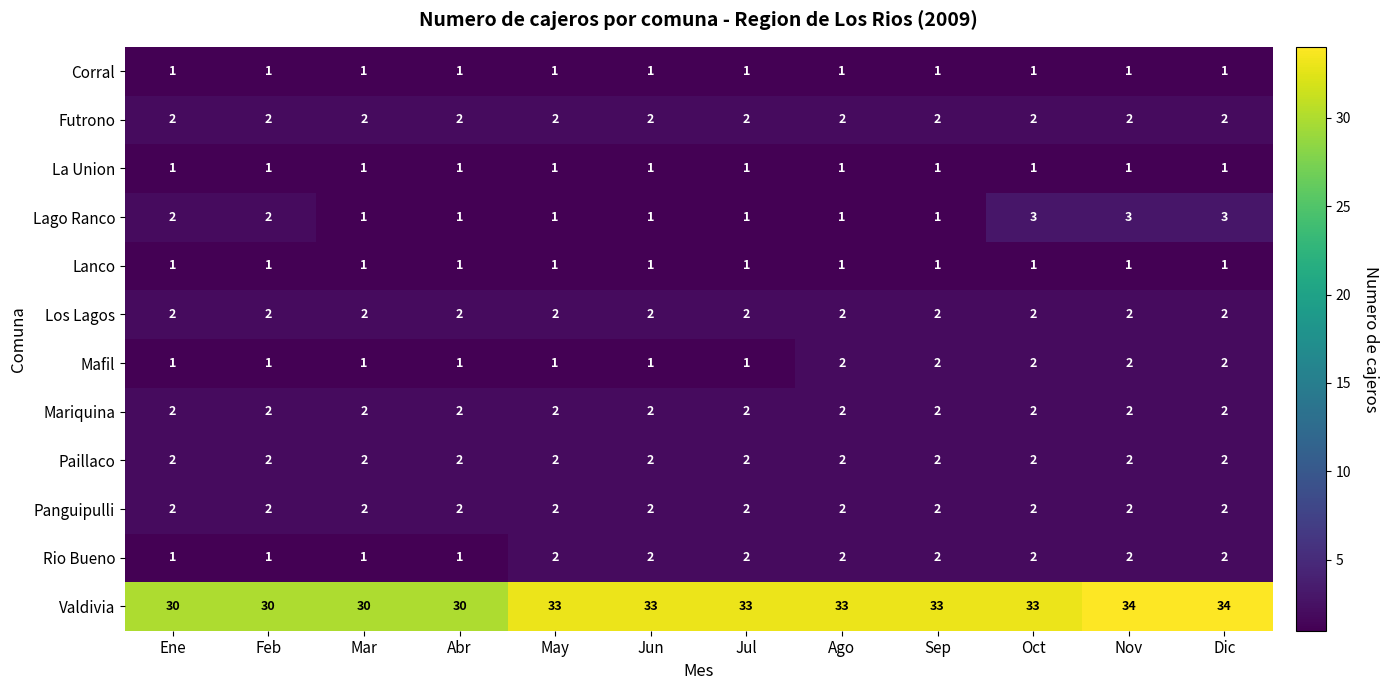

What is the difference between the second highest and minimum values in the Valdivia series?

4